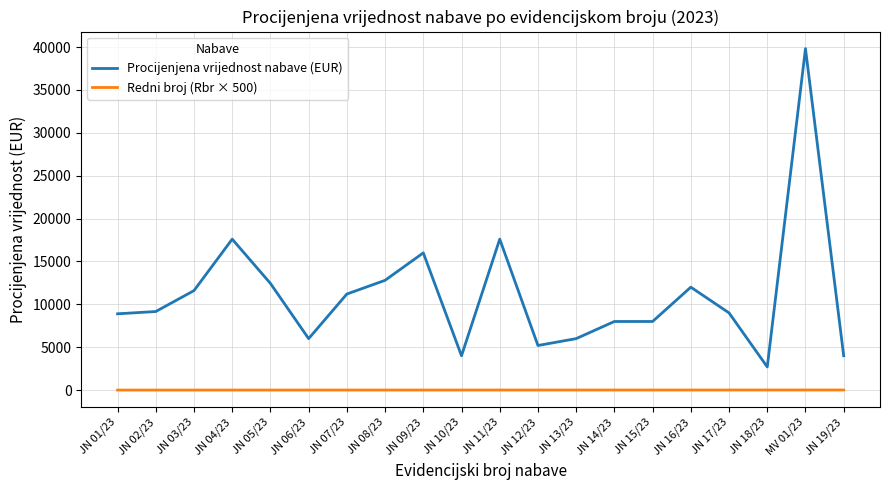

Which series changed the most between JN 03/23 and JN 12/23?

Procijenjena vrijednost nabave (EUR)